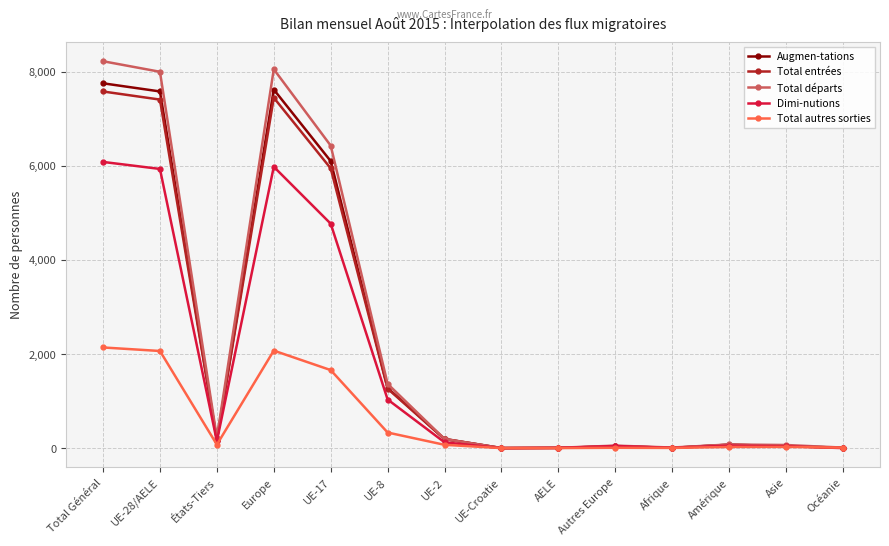

Where is the first local minimum for Dimi-nutions?

États-Tiers